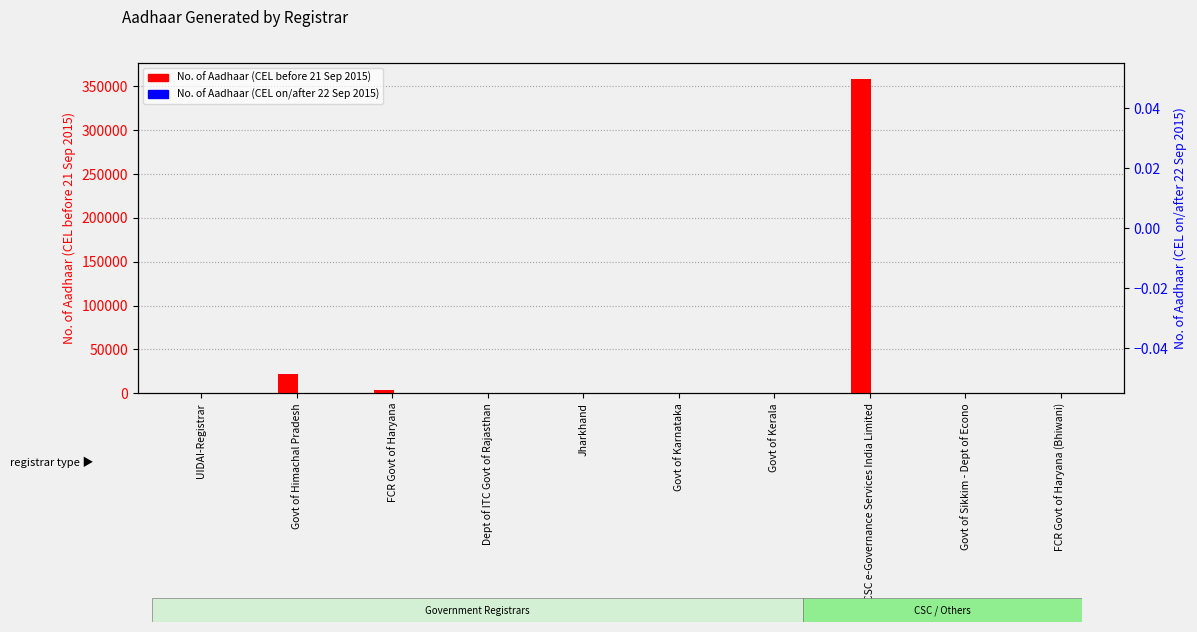

Where is No. of Aadhaar (CEL on/after 22 Sep 2015) nearest to the value 0?

UIDAI-Registrar